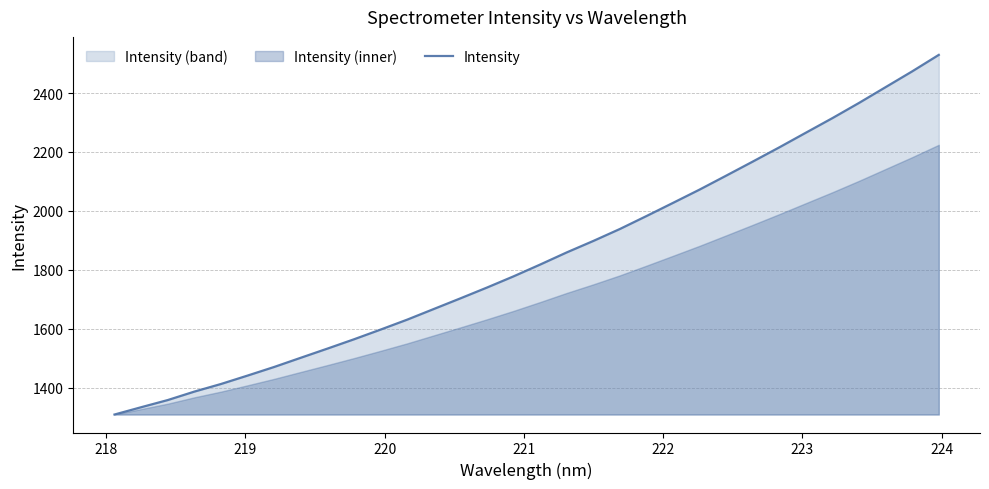

What is the difference between the maximum and minimum values?

1221.0